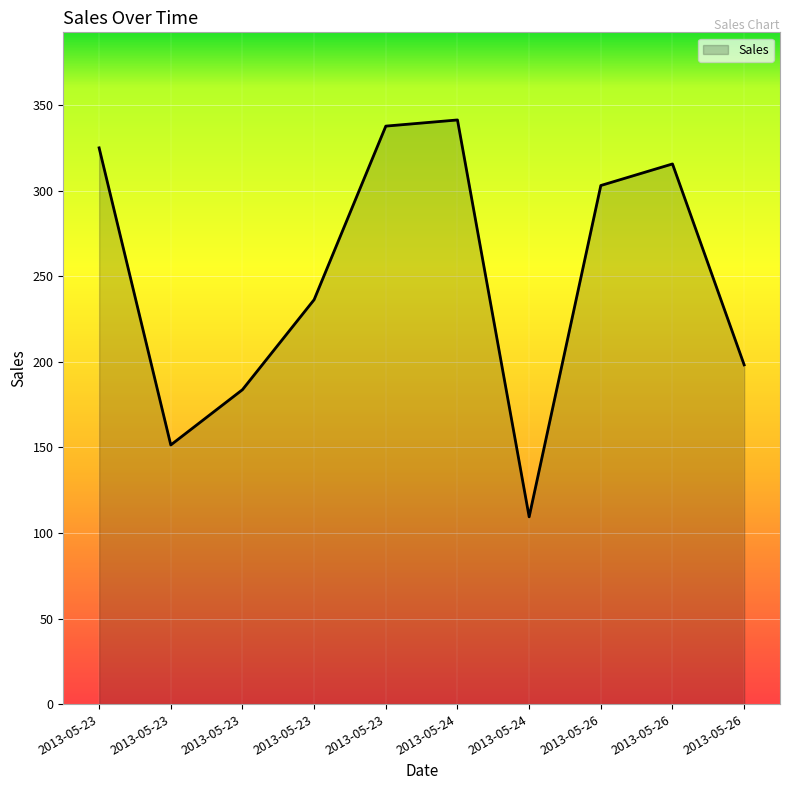

True or false: there are more than 2 points higher than both neighbors.

False